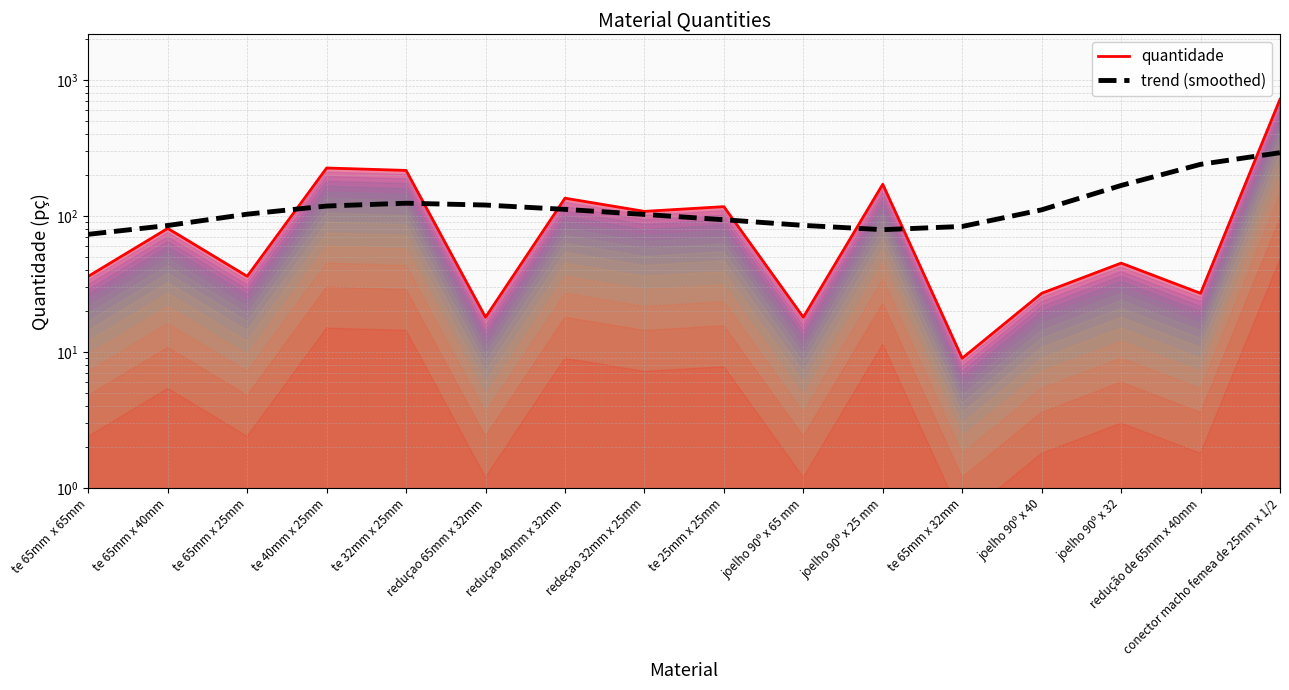

What is the sum of the quantidade values at te 65mm x 40mm and joelho 90º x 65 mm?

99.0